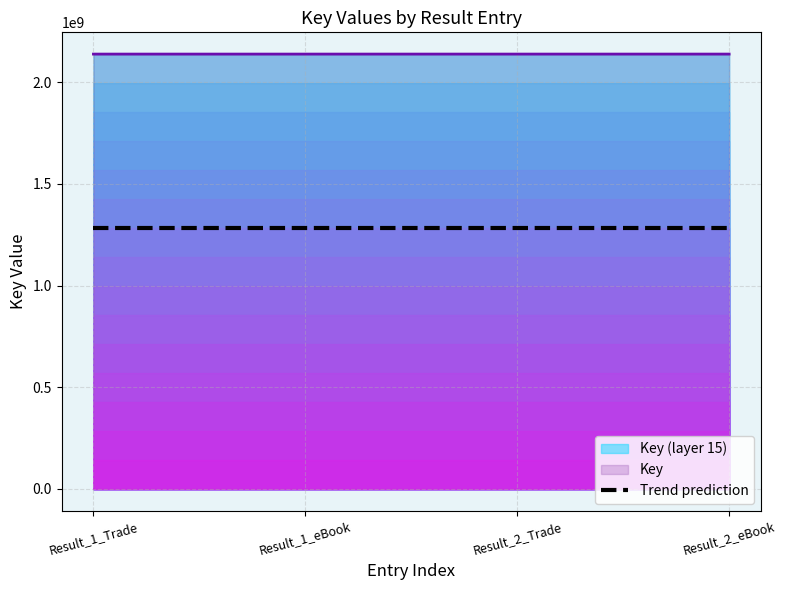

What is the sum of all values?

8550664608